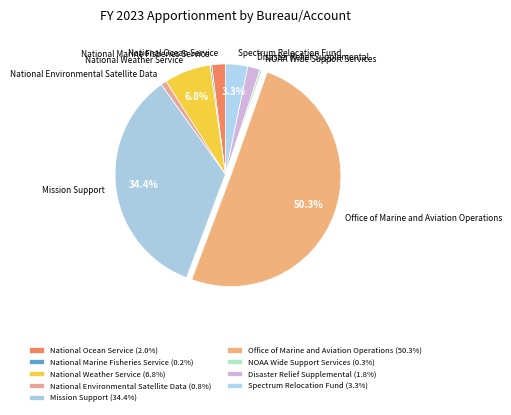

Is Mission Support the majority of the pie?

No